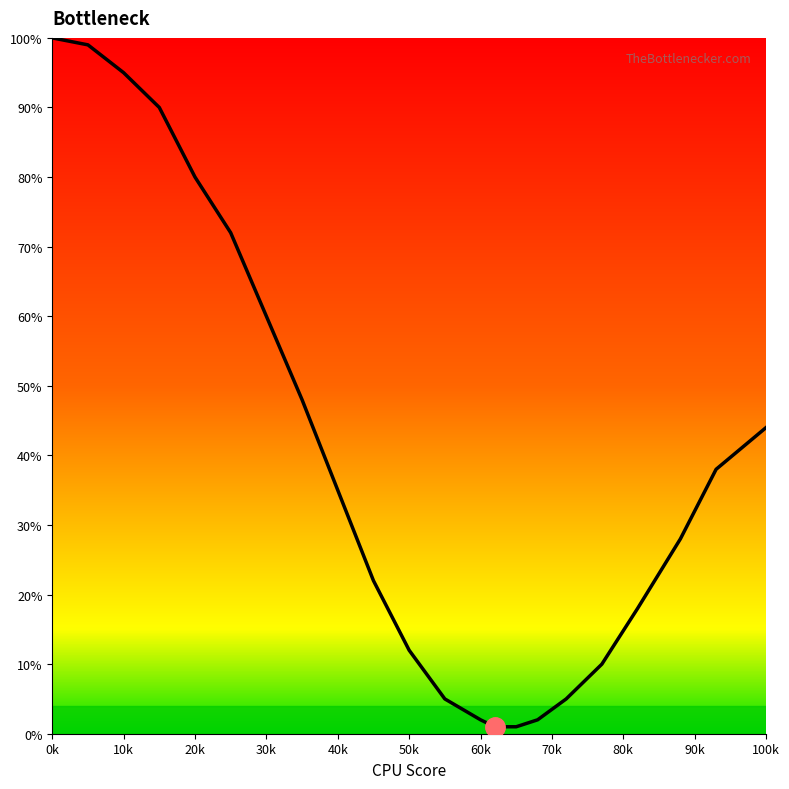

What is the greatest value displayed?

100